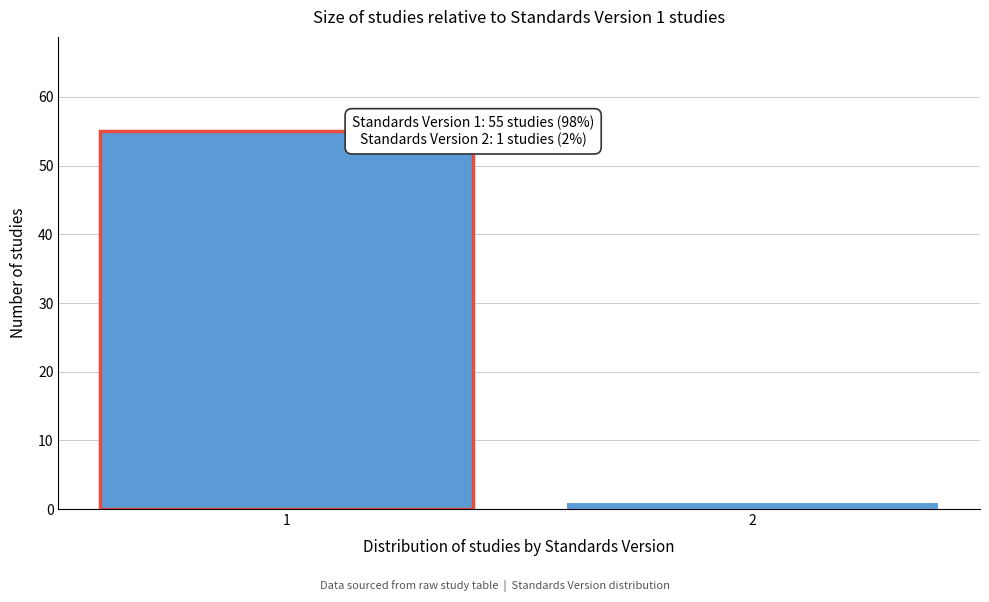

Reading left to right, transcribe all the data shown in this chart.

1=55	2=1